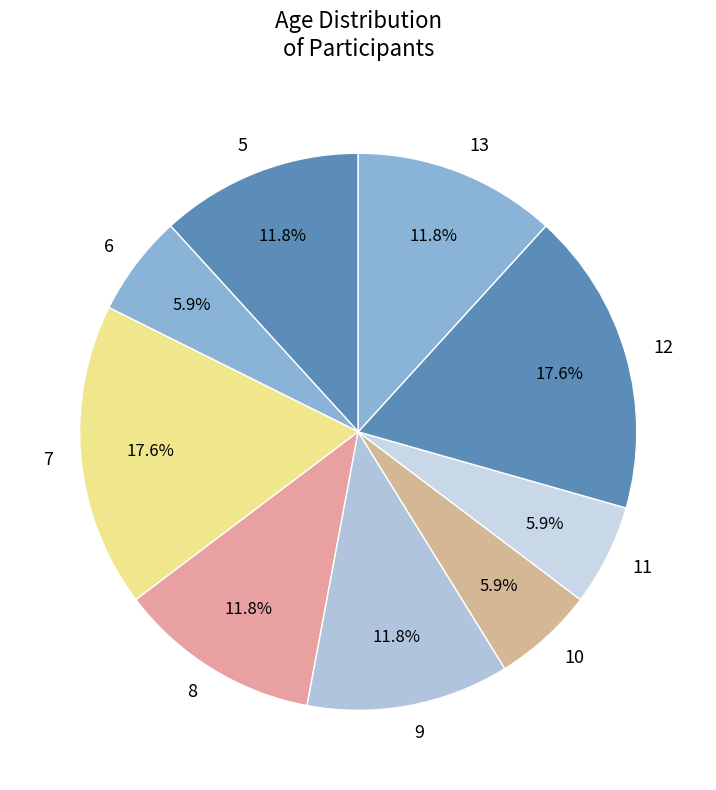

Approximately how many times larger is the value at 10 compared to 12?

0.3